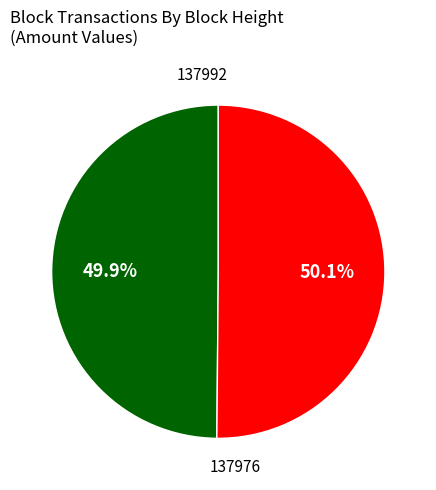

Does any single category account for the majority?

Yes